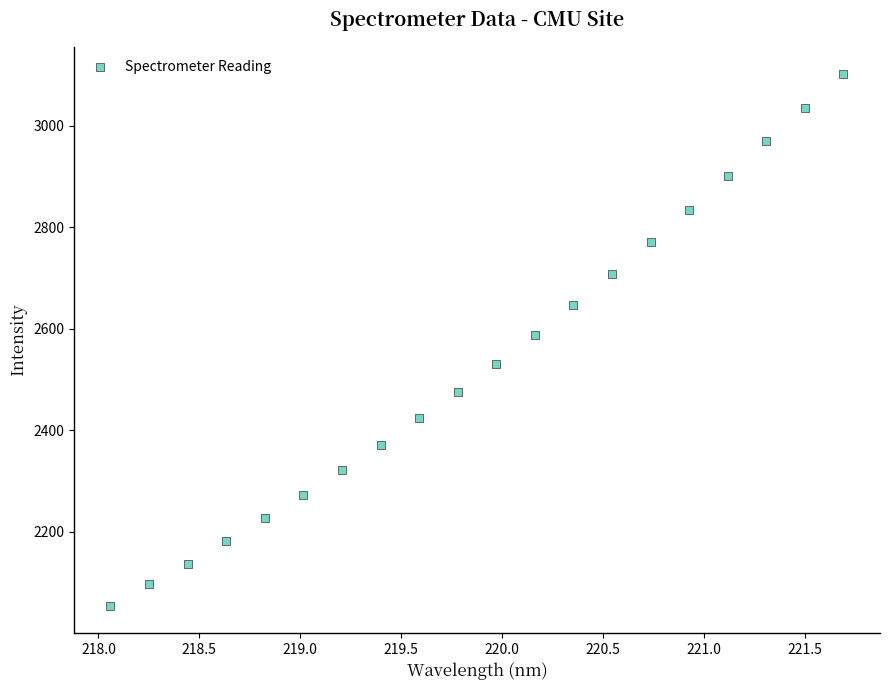

What is the range of Y values (max minus min)?

1049.6